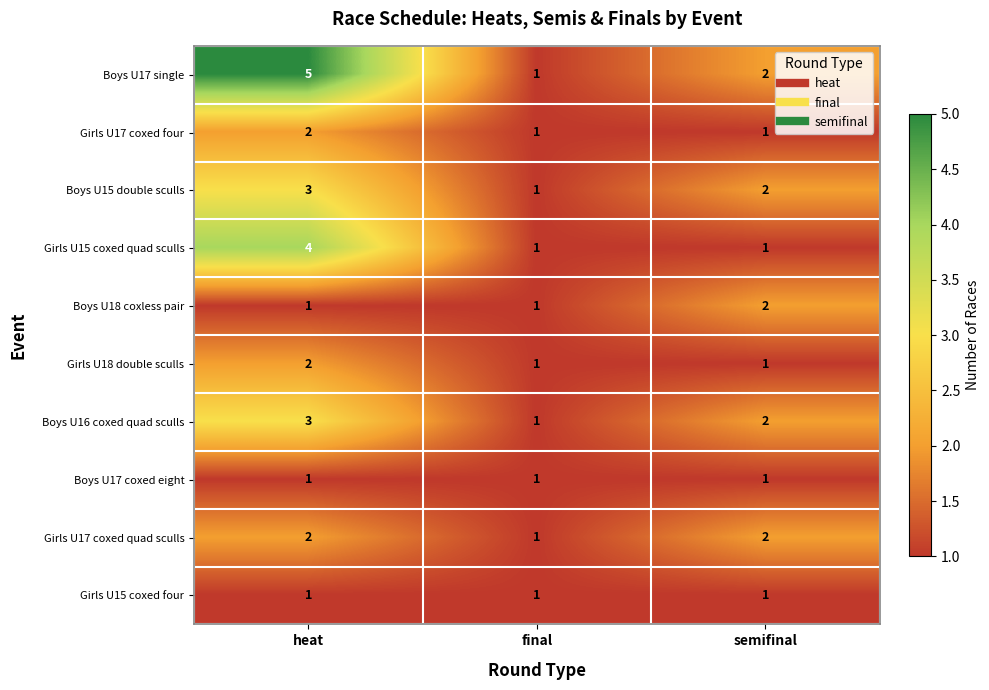

What is the sum of the Girls U17 coxed quad sculls values at heat and semifinal?

4